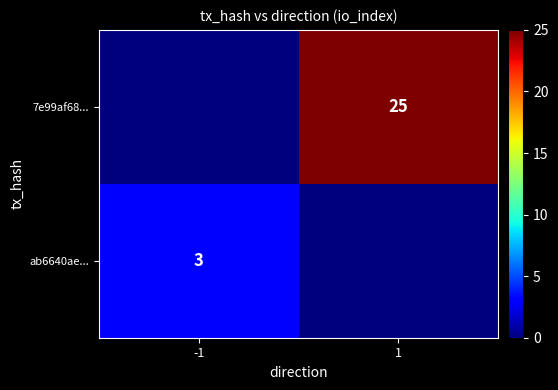

The 7e99af68... series shows 38 at 1. True or false?

False